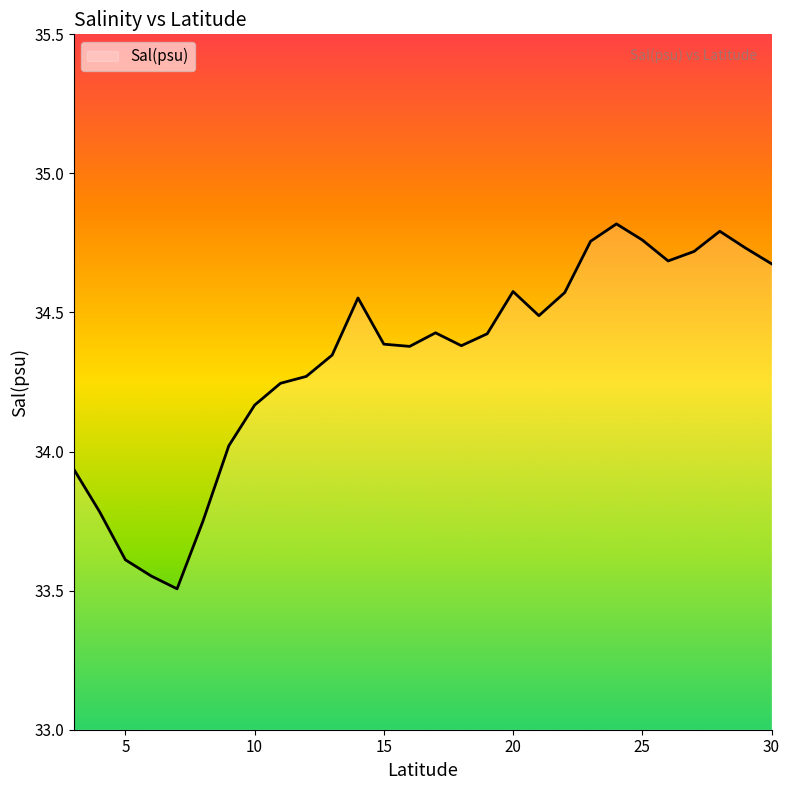

True or false: the data has more than 2 interior local peaks.

True